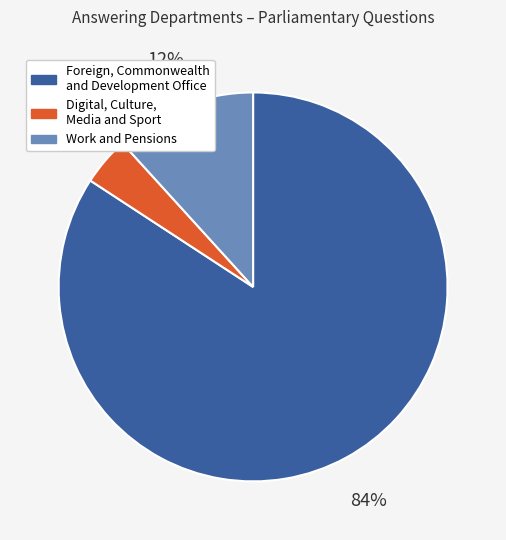

To the nearest percent, what portion does Digital, Culture, Media and Sport represent?

4%